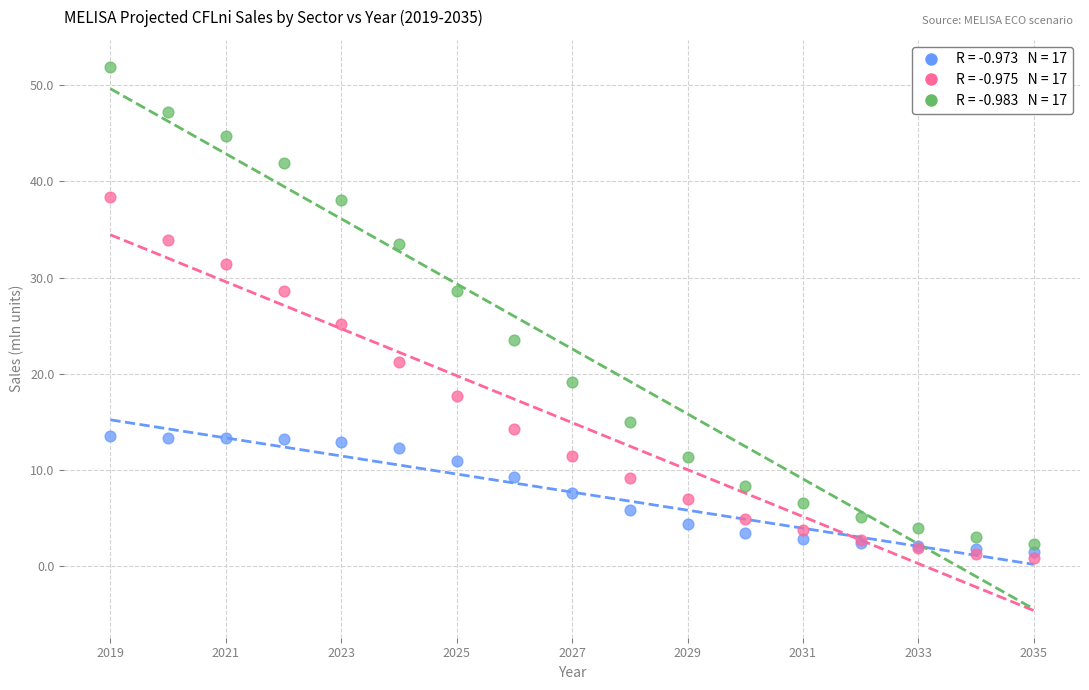

Across all series, what Y value is closest to 26?

25.2